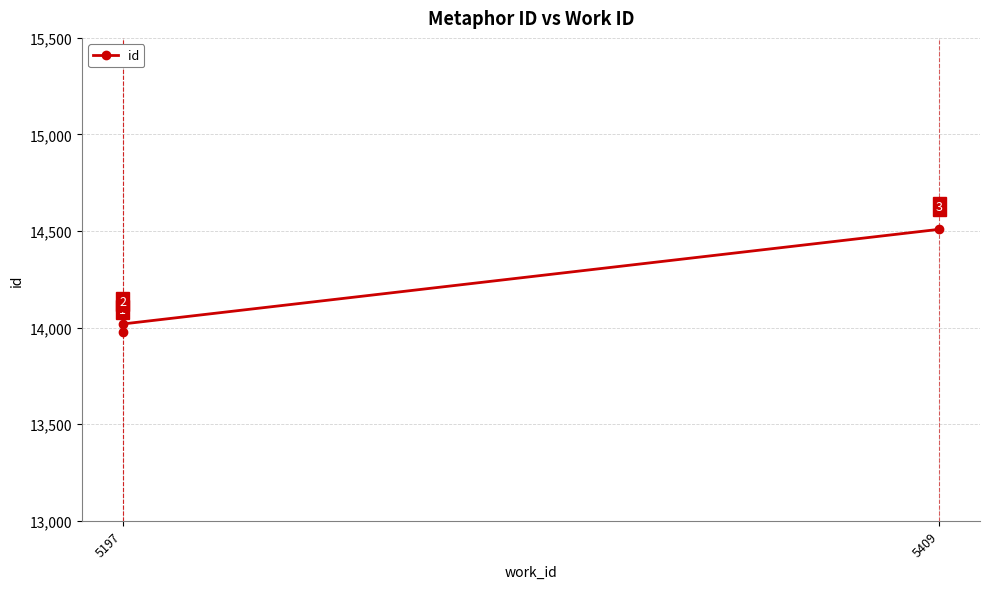

The chart shows a value of 19973 at 5409. True or false?

False